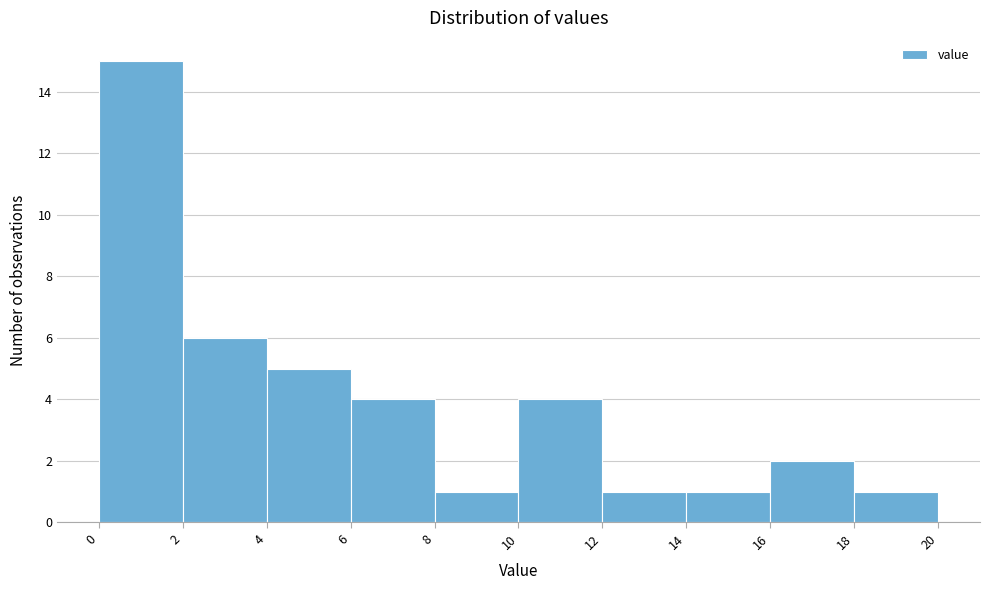

Reading left to right, list every bar in this chart as the range it spans on the x-axis followed by its height. The values are not printed on the chart, so give them approximately, as read against the axis.

0 to 2: 15
2 to 4: 6
4 to 6: 5
6 to 8: 4
8 to 10: 1
10 to 12: 4
12 to 14: 1
14 to 16: 1
16 to 18: 2
18 to 20: 1